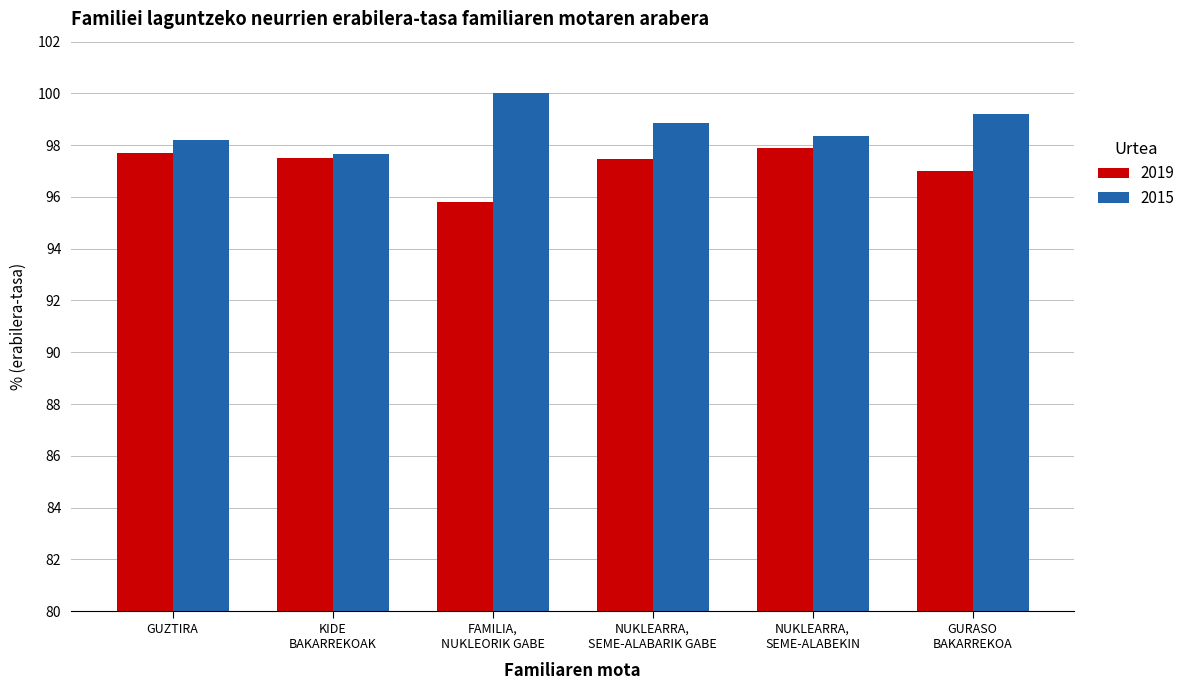

How many groups of bars are there?

6